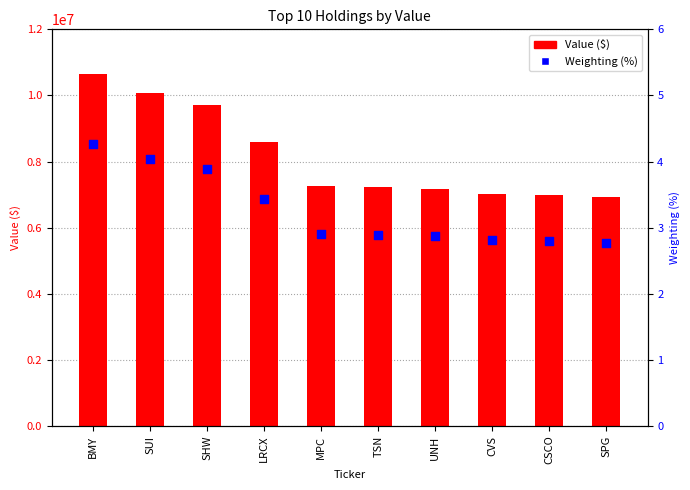

What is the total value across all series at SPG?

6919002.8